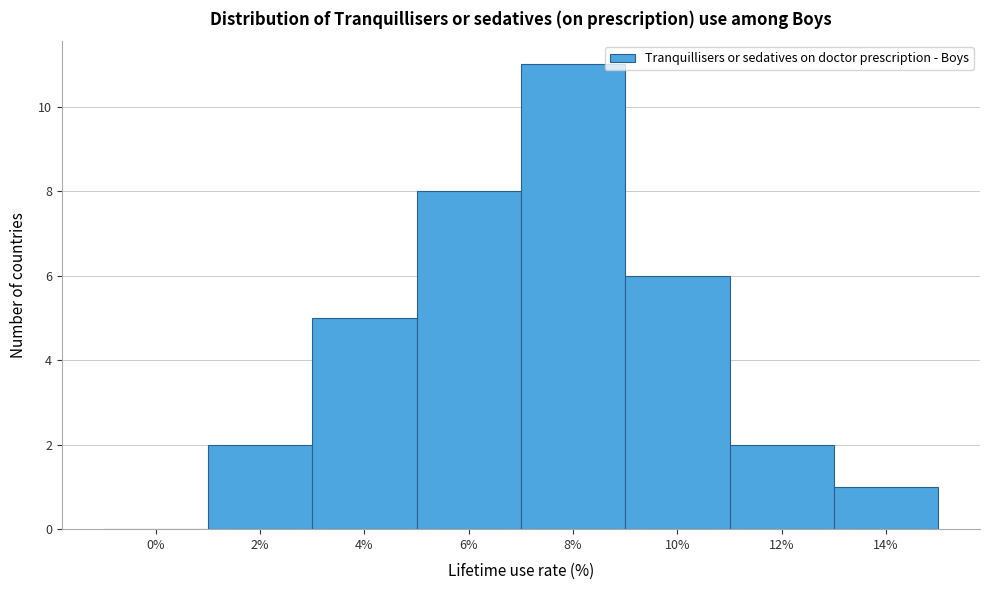

Reading left to right, extract all data points from this chart.

0%=0	2%=2	4%=5	6%=8	8%=11	10%=6	12%=2	14%=1